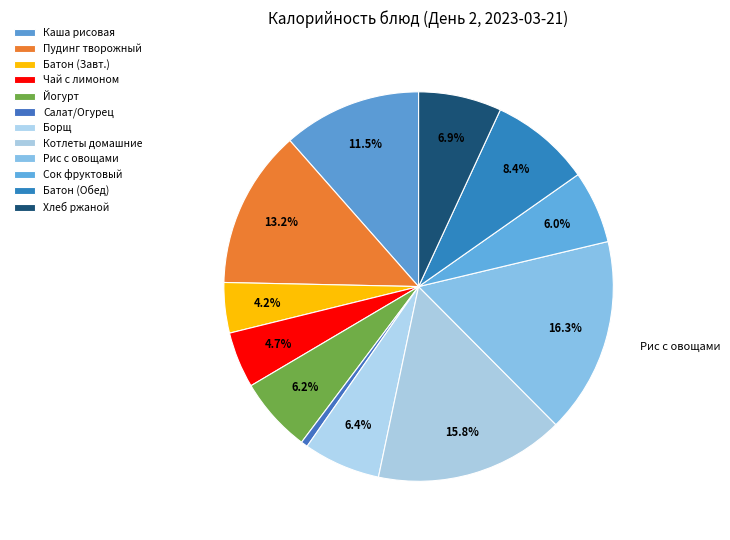

Rank the categories by value from lowest to highest.

ОГУРЕЦ СВЕЖИЙ / САЛАТ, БАТОН НАРЕЗНОЙ (Завтрак), ЧАЙ С ЛИМОНОМ, СОК ФРУКТОВЫЙ, ЙОГУРТ М.Д.Ж. 2,5%, БОРЩ С КАПУСТОЙ И КАРТОФЕЛЕМ, ХЛЕБ РЖАНО-ПШЕНИЧНЫЙ, БАТОН НАРЕЗНОЙ (Обед), КАША ЖИДКАЯ МОЛОЧНАЯ РИСОВАЯ, ПУДИНГ ИЗ ТВОРОГА (ЗАПЕЧЕННЫЙ), КОТЛЕТЫ ДОМАШНИЕ, РИС ПРИПУЩЕННЫЙ С ОВОЩАМИ